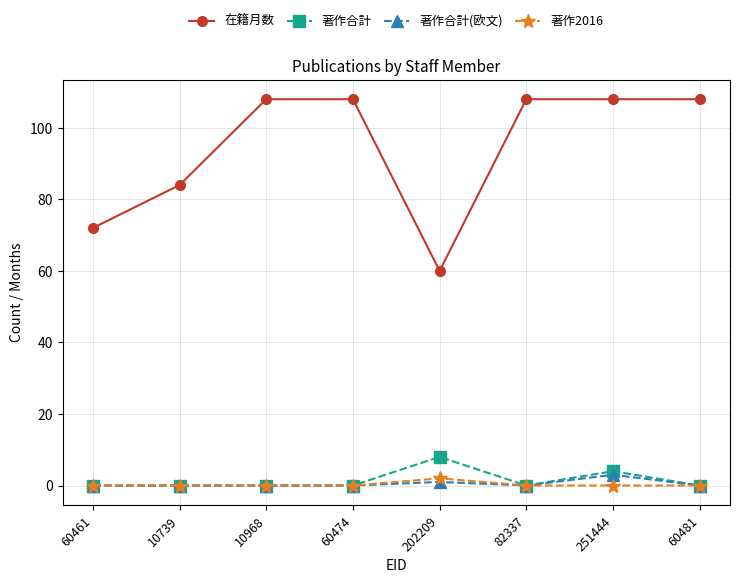

Which series has the largest total across all categories?

在籍月数